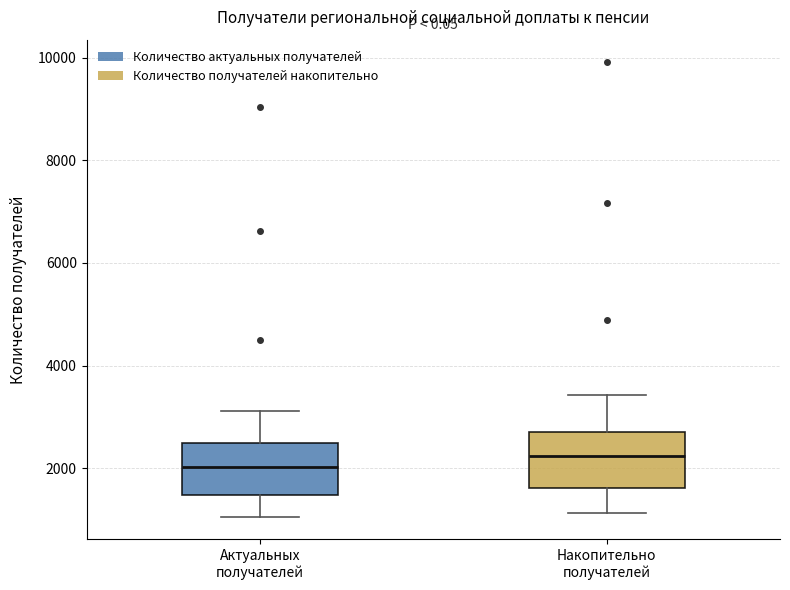

Reading left to right, transcribe this box plot: for each box, give where its median line is, the range the box spans, and where its two whiskers end, as read against the y-axis. The values are not printed on the chart, so give them approximately, as read against the axis.

Актуальных получателей: median 2000, box 1400 to 2400, whiskers 1000 to 3200
Накопительно получателей: median 2200, box 1600 to 2800, whiskers 1200 to 3400